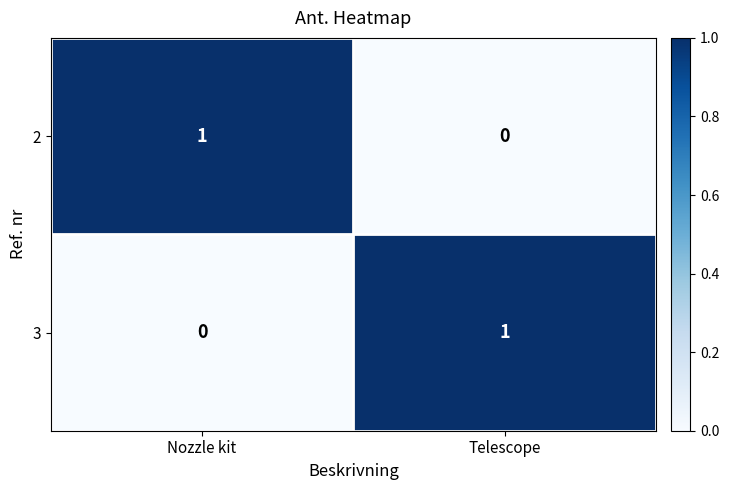

Reading left to right, list all the values displayed in this chart.

2: 1	0
3: 0	1